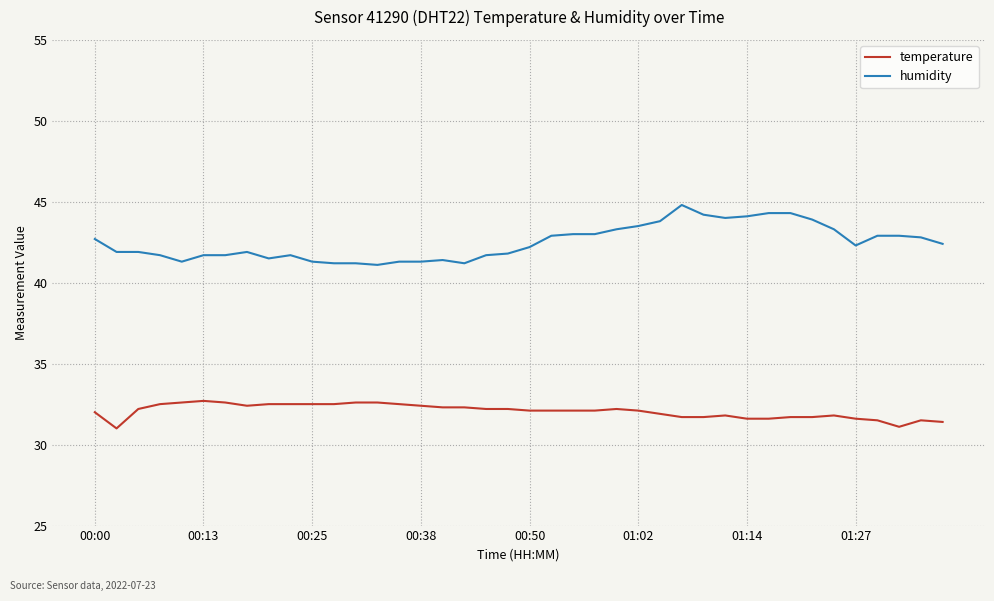

True or false: temperature and humidity cross at least once.

False